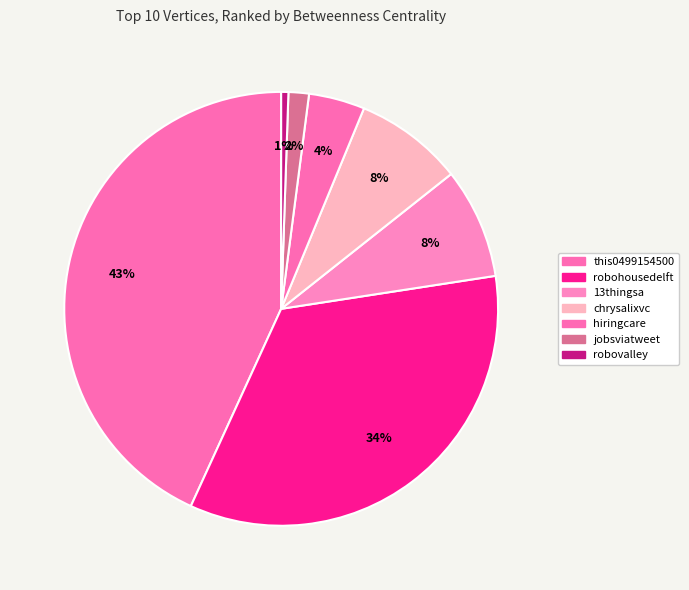

How many slices are in this pie chart?

7